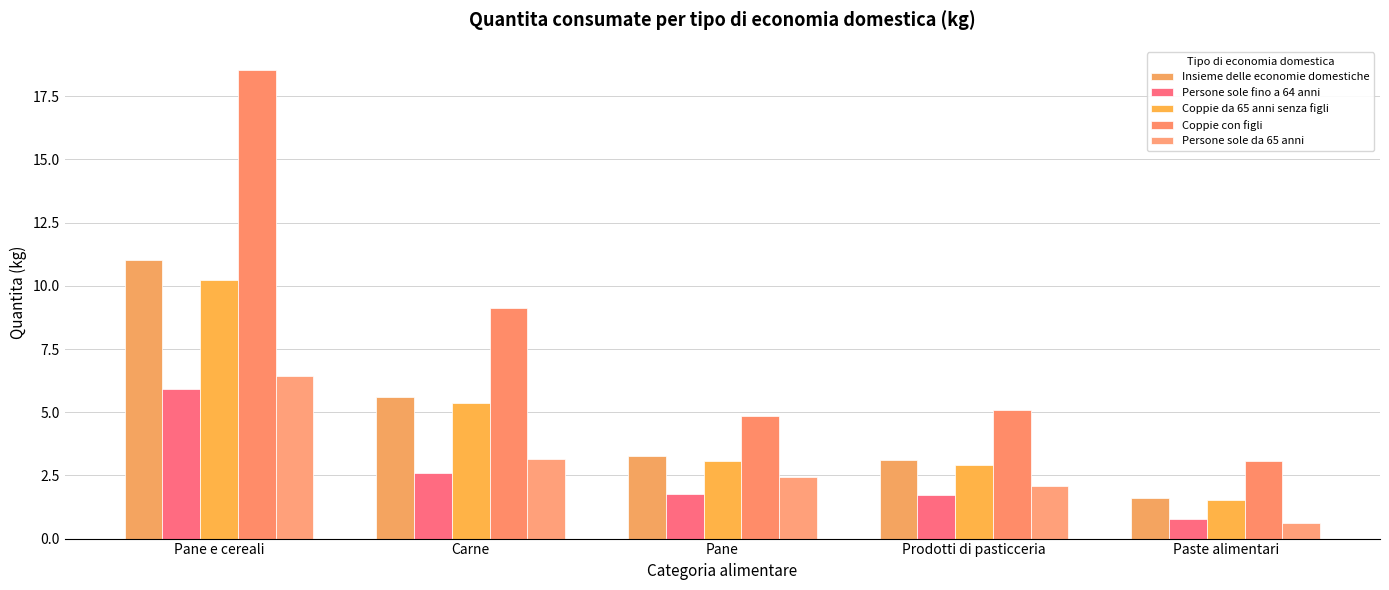

How many bars are there in total?

25